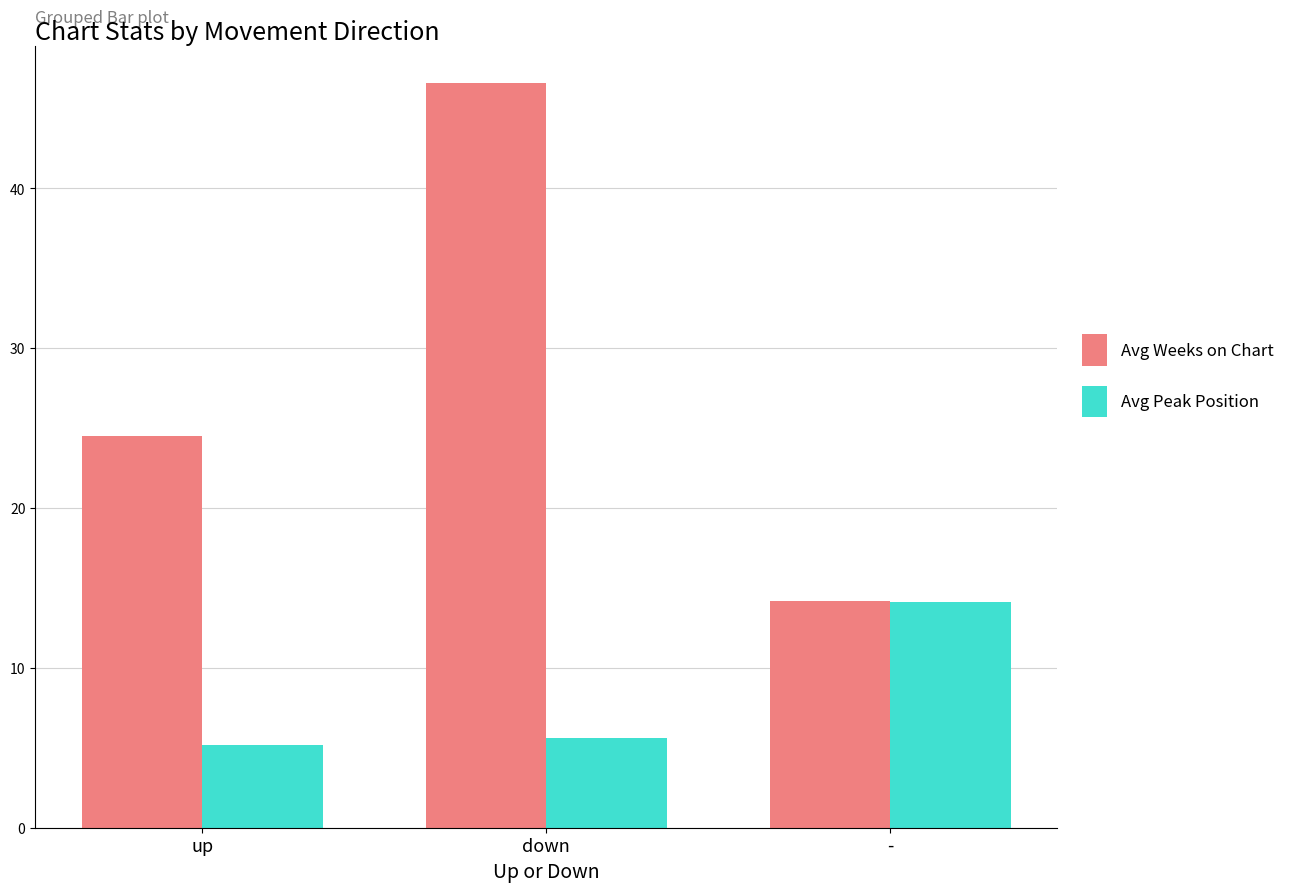

Where is Avg Weeks on Chart nearest to the value 30?

up